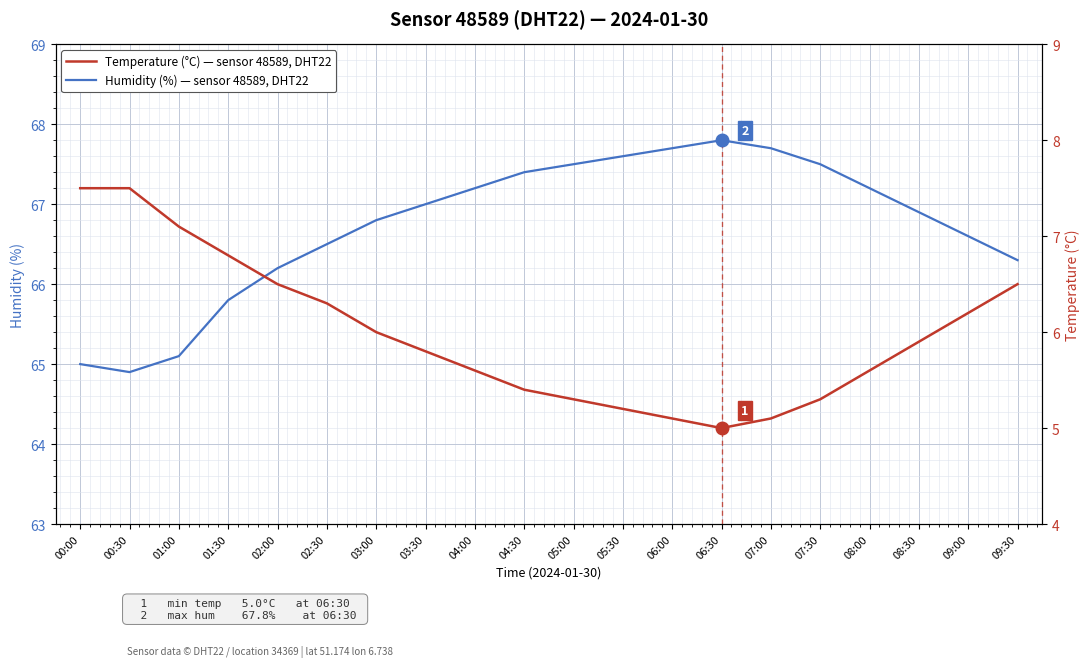

Which series has the largest total across all categories?

Humidity (%) — sensor 48589, DHT22